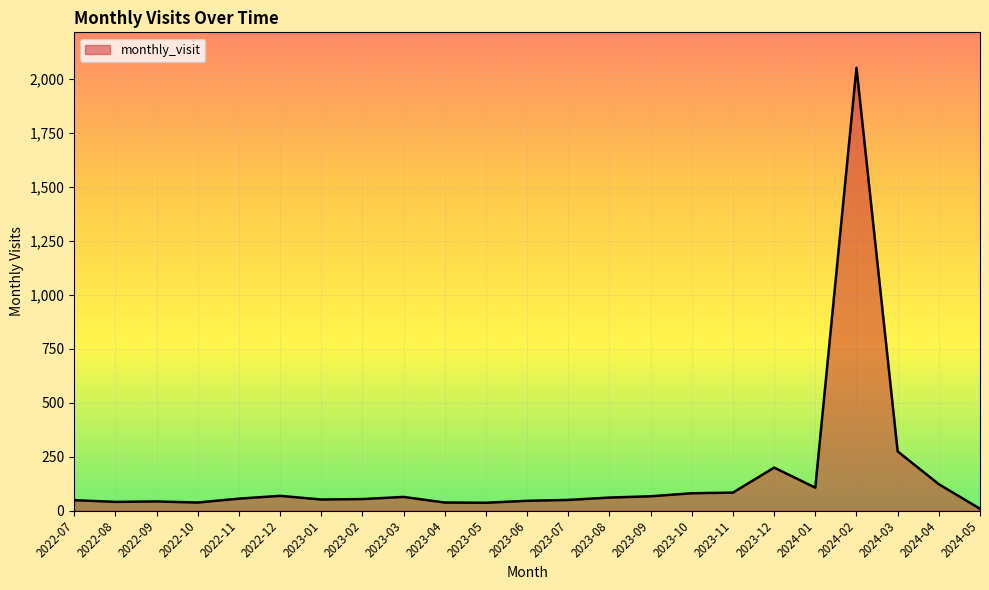

What is the change in value from 2023-04 to 2024-02?

+2016